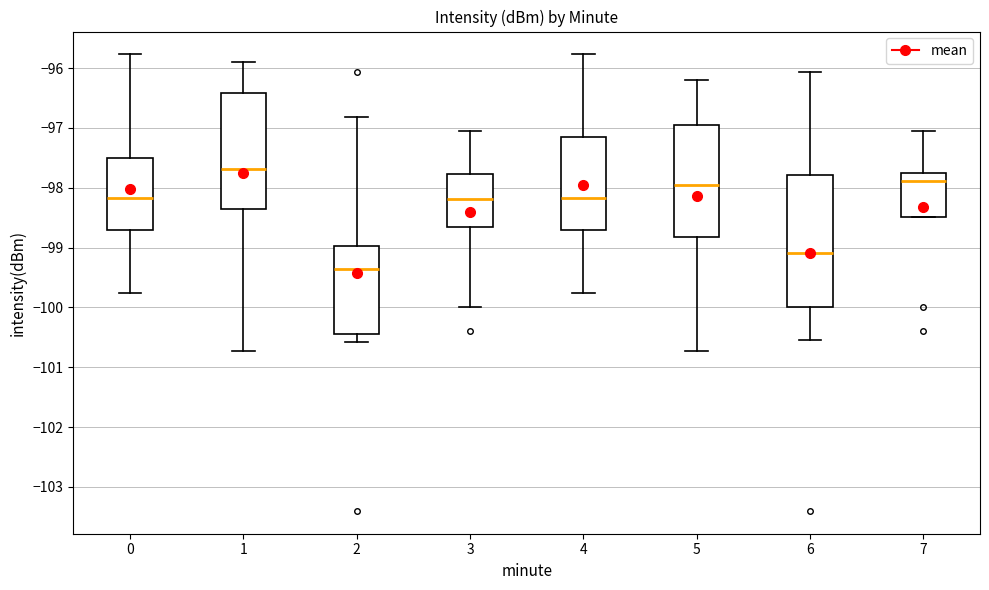

Comparing the boxes themselves (not the whiskers), which one is the tallest?

6